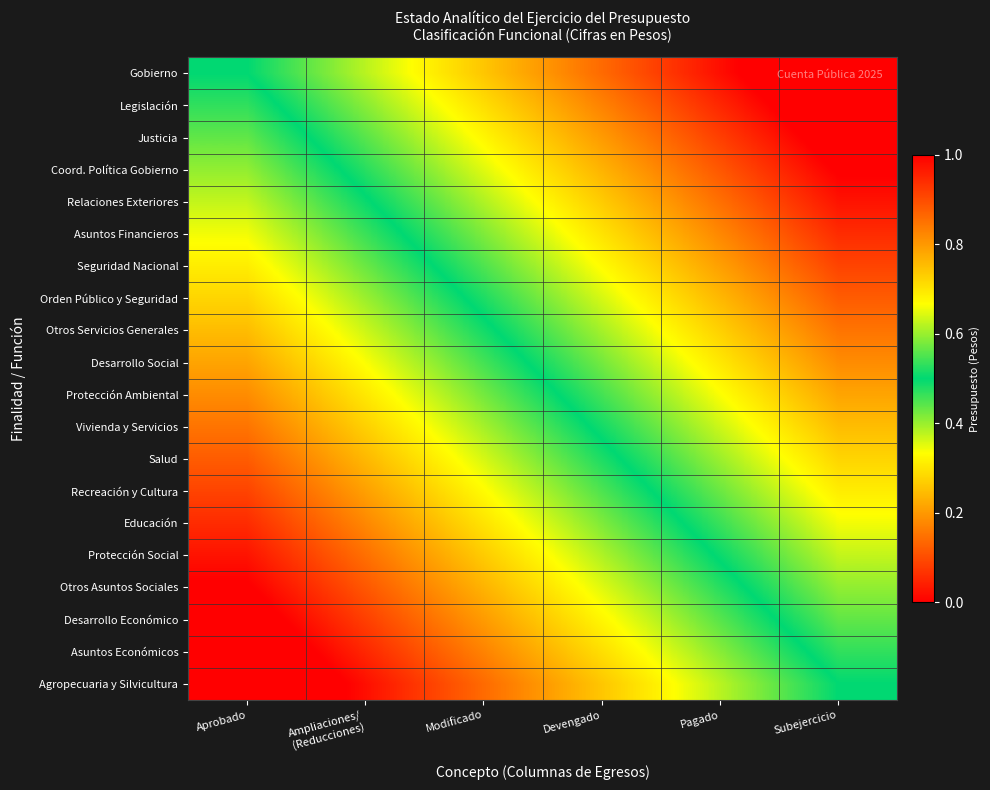

Reading left to right, extract all data points from this chart.

Gobierno: Aprobado=0.5	Ampliaciones/
(Reducciones)=0.6	Modificado=0.7	Devengado=0.9	Pagado=1.0	Subejercicio=1.1
Legislación: Aprobado=0.5	Ampliaciones/
(Reducciones)=0.6	Modificado=0.7	Devengado=0.8	Pagado=0.9	Subejercicio=1.1
Justicia: Aprobado=0.4	Ampliaciones/
(Reducciones)=0.6	Modificado=0.7	Devengado=0.8	Pagado=0.9	Subejercicio=1.0
Coord. Política Gobierno: Aprobado=0.4	Ampliaciones/
(Reducciones)=0.5	Modificado=0.6	Devengado=0.8	Pagado=0.9	Subejercicio=1.0
Relaciones Exteriores: Aprobado=0.4	Ampliaciones/
(Reducciones)=0.5	Modificado=0.6	Devengado=0.7	Pagado=0.9	Subejercicio=1.0
Asuntos Financieros: Aprobado=0.3	Ampliaciones/
(Reducciones)=0.5	Modificado=0.6	Devengado=0.7	Pagado=0.8	Subejercicio=0.9
Seguridad Nacional: Aprobado=0.3	Ampliaciones/
(Reducciones)=0.4	Modificado=0.6	Devengado=0.7	Pagado=0.8	Subejercicio=0.9
Orden Público y Seguridad: Aprobado=0.3	Ampliaciones/
(Reducciones)=0.4	Modificado=0.5	Devengado=0.6	Pagado=0.8	Subejercicio=0.9
Otros Servicios Generales: Aprobado=0.2	Ampliaciones/
(Reducciones)=0.4	Modificado=0.5	Devengado=0.6	Pagado=0.7	Subejercicio=0.8
Desarrollo Social: Aprobado=0.2	Ampliaciones/
(Reducciones)=0.3	Modificado=0.5	Devengado=0.6	Pagado=0.7	Subejercicio=0.8
Protección Ambiental: Aprobado=0.2	Ampliaciones/
(Reducciones)=0.3	Modificado=0.4	Devengado=0.5	Pagado=0.7	Subejercicio=0.8
Vivienda y Servicios: Aprobado=0.2	Ampliaciones/
(Reducciones)=0.3	Modificado=0.4	Devengado=0.5	Pagado=0.6	Subejercicio=0.8
Salud: Aprobado=0.1	Ampliaciones/
(Reducciones)=0.2	Modificado=0.4	Devengado=0.5	Pagado=0.6	Subejercicio=0.7
Recreación y Cultura: Aprobado=0.1	Ampliaciones/
(Reducciones)=0.2	Modificado=0.3	Devengado=0.4	Pagado=0.6	Subejercicio=0.7
Educación: Aprobado=0.1	Ampliaciones/
(Reducciones)=0.2	Modificado=0.3	Devengado=0.4	Pagado=0.5	Subejercicio=0.7
Protección Social: Aprobado=0.0	Ampliaciones/
(Reducciones)=0.1	Modificado=0.3	Devengado=0.4	Pagado=0.5	Subejercicio=0.6
Otros Asuntos Sociales: Aprobado=-0.0	Ampliaciones/
(Reducciones)=0.1	Modificado=0.2	Devengado=0.4	Pagado=0.5	Subejercicio=0.6
Desarrollo Económico: Aprobado=-0.0	Ampliaciones/
(Reducciones)=0.1	Modificado=0.2	Devengado=0.3	Pagado=0.4	Subejercicio=0.6
Asuntos Económicos: Aprobado=-0.1	Ampliaciones/
(Reducciones)=0.1	Modificado=0.2	Devengado=0.3	Pagado=0.4	Subejercicio=0.5
Agropecuaria y Silvicultura: Aprobado=-0.1	Ampliaciones/
(Reducciones)=0.0	Modificado=0.1	Devengado=0.3	Pagado=0.4	Subejercicio=0.5